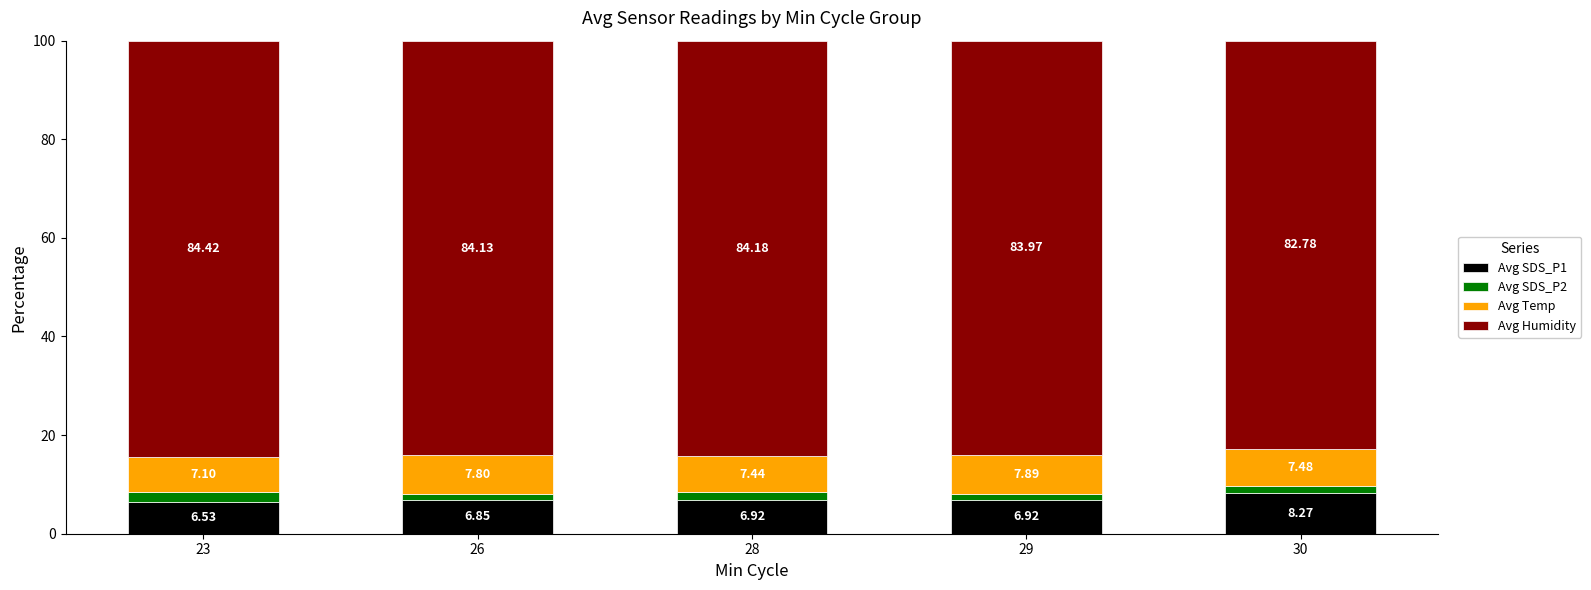

What is the total value across all series at 23?

100.0